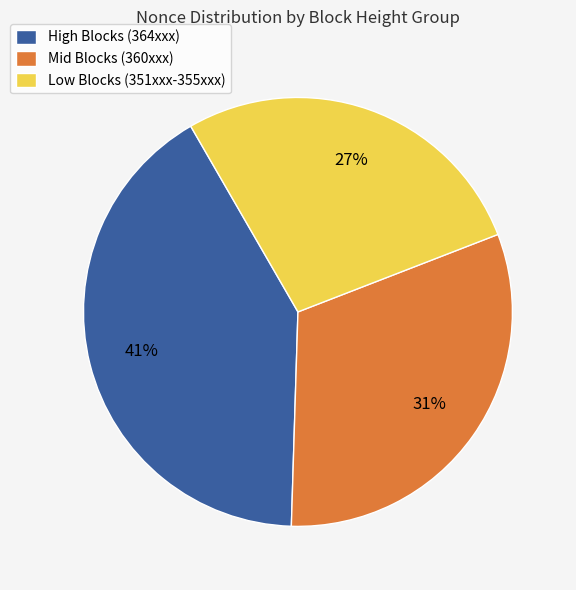

To the nearest percent, what is the combined percentage of Low Blocks (351xxx-355xxx) and High Blocks (364xxx)?

69%